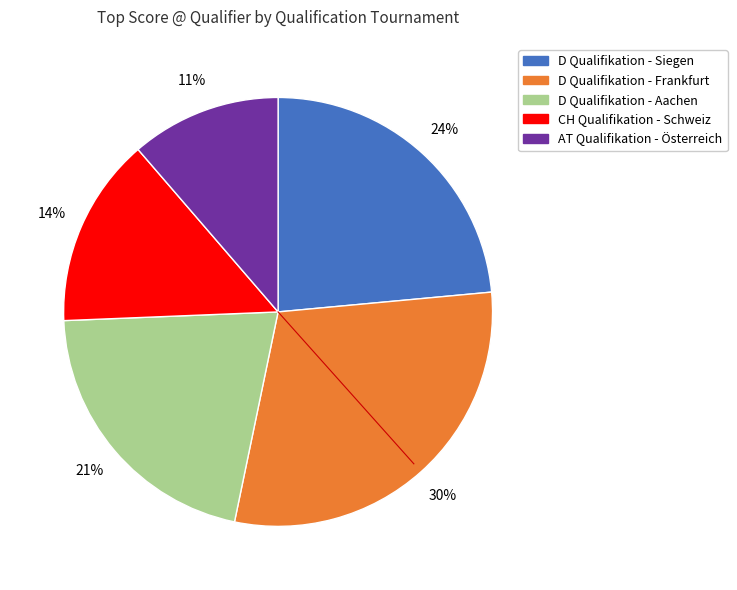

Does any single category account for the majority?

No